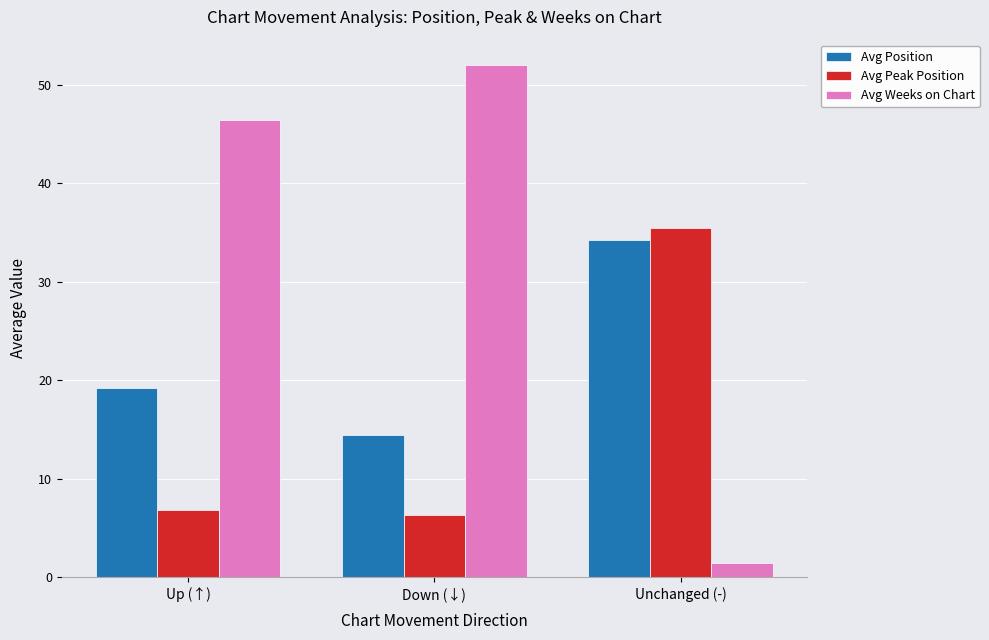

What is the maximum value shown in the chart?

52.0